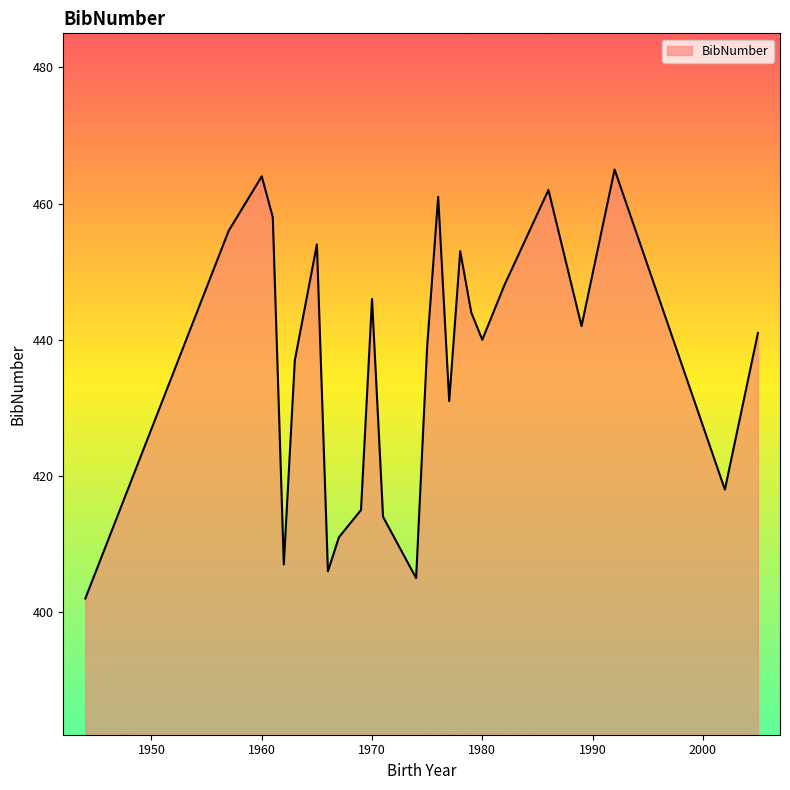

What is the smallest value displayed?

402